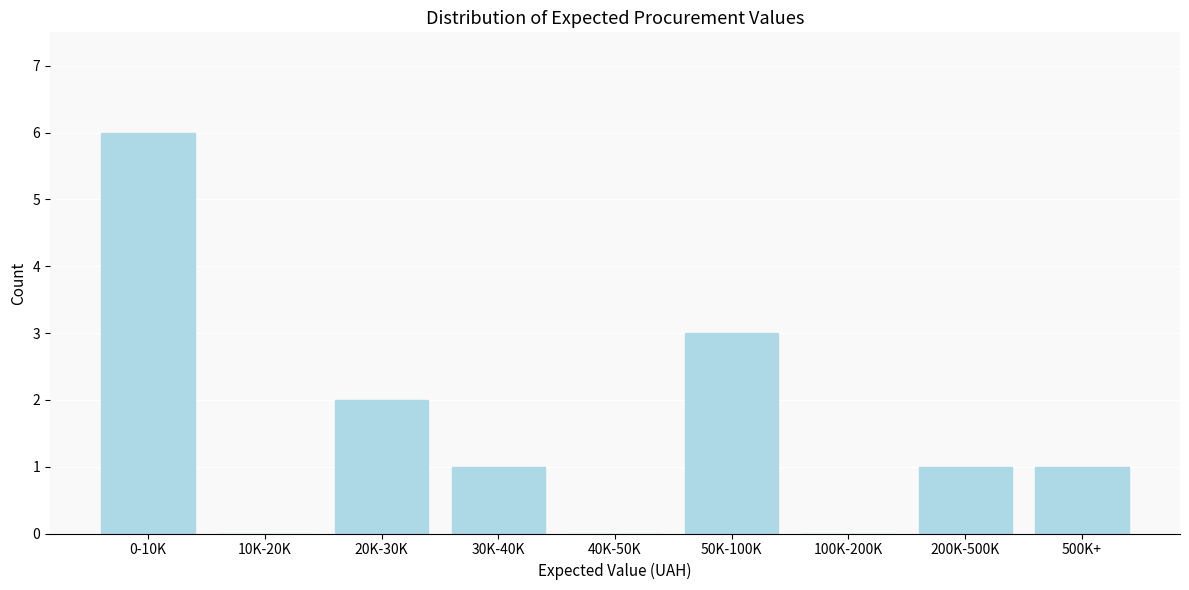

Reading right to left, what are all the values shown in this chart?

500K+=1	200K-500K=1	100K-200K=0	50K-100K=3	40K-50K=0	30K-40K=1	20K-30K=2	10K-20K=0	0-10K=6